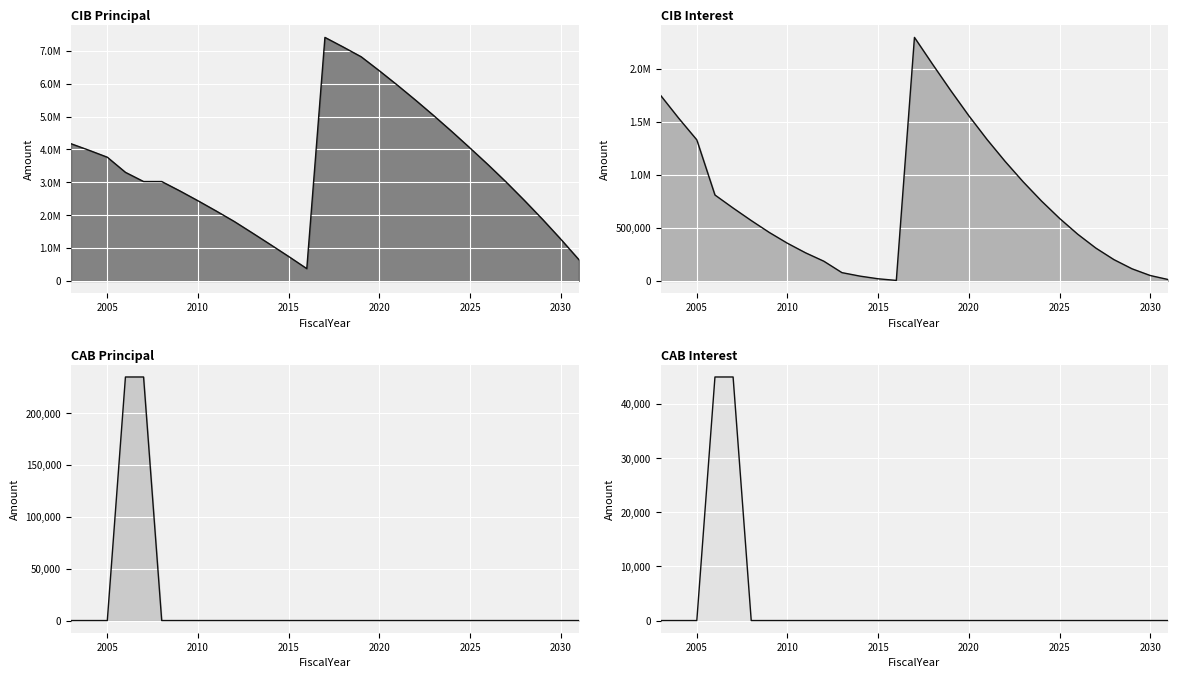

Rank the series by their maximum value, from highest to lowest.

CIBPrincipalOutstanding (line), CIBInterestOutstanding (line), CABPrincipalOutstanding (line), CABInterestOutstanding (line)